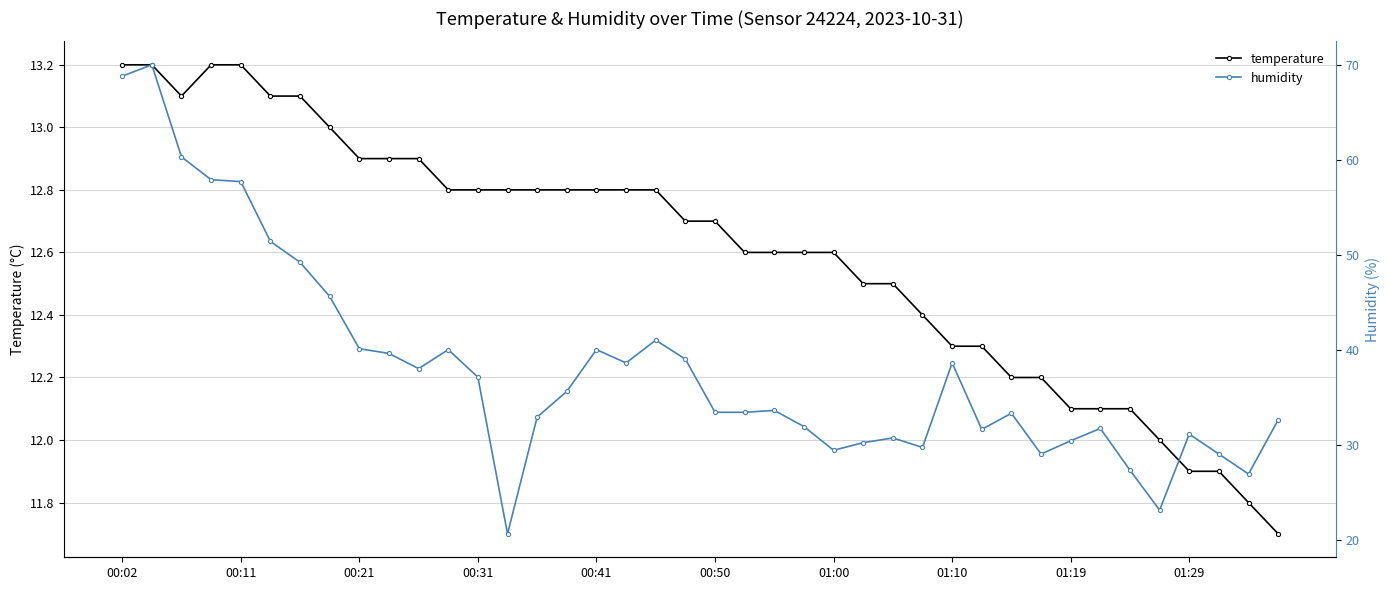

What is the difference between the temperature values at 23 and 38?

0.8